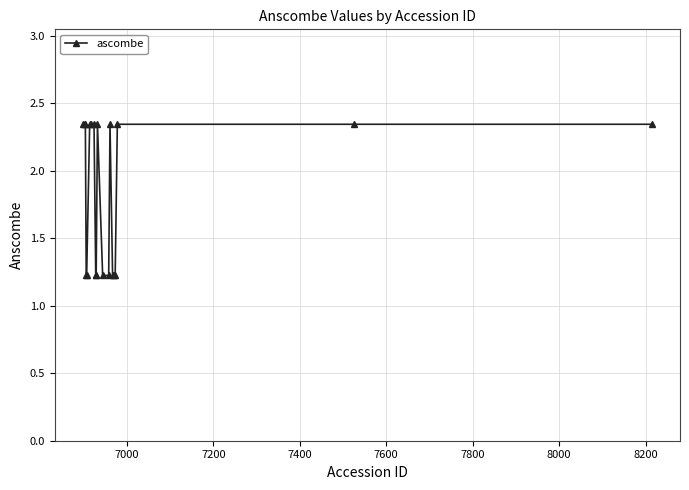

What is the value of the 5th point from the left?

1.2